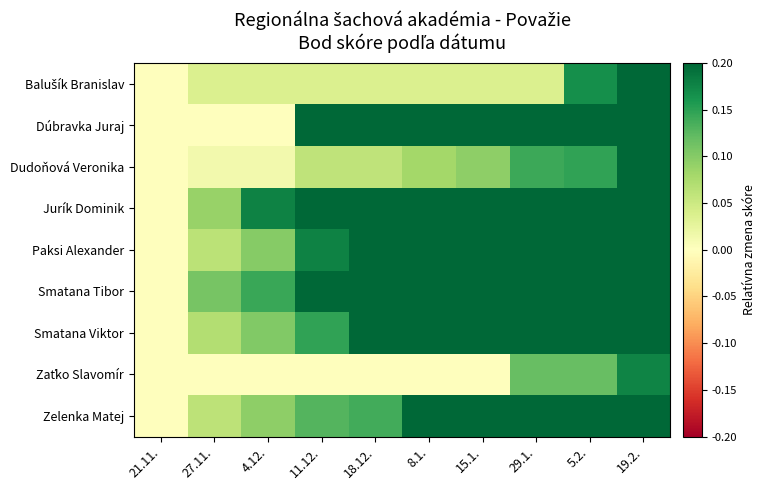

How many series are shown in this chart?

9